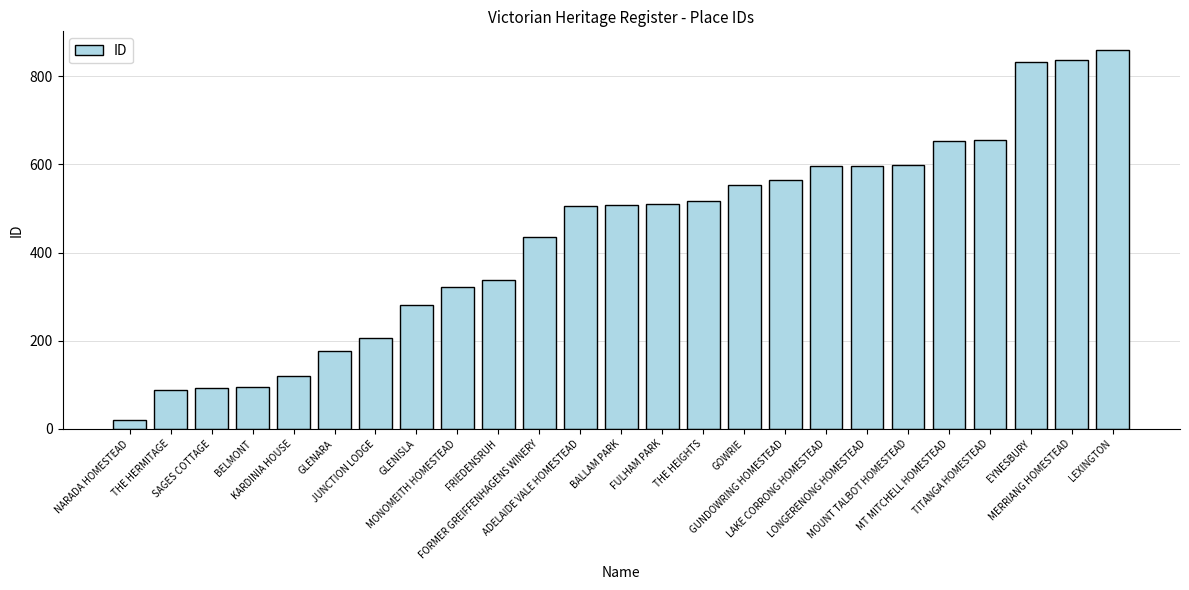

What is the minimum value shown in the chart?

21